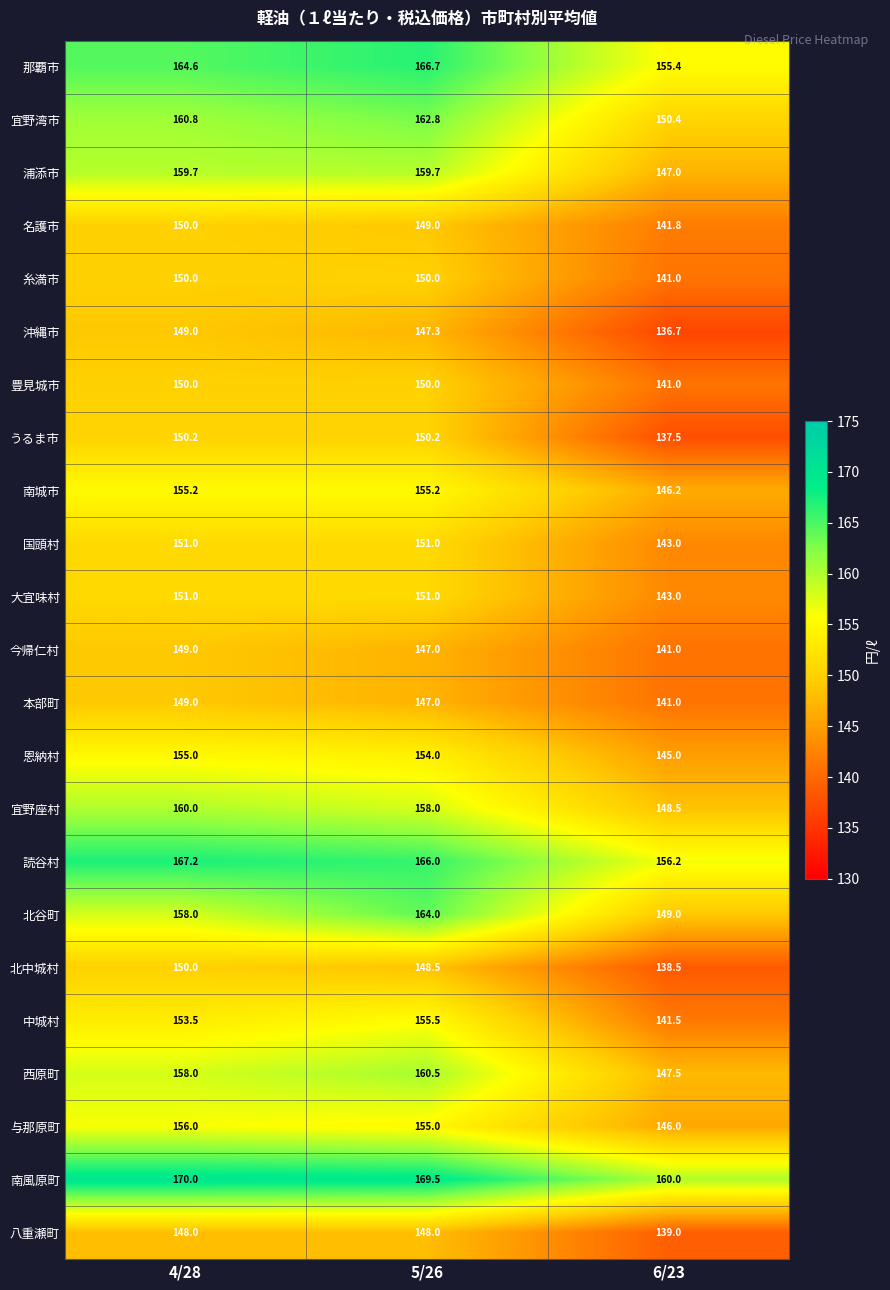

At which category does the chart reach its peak across all series?

4/28